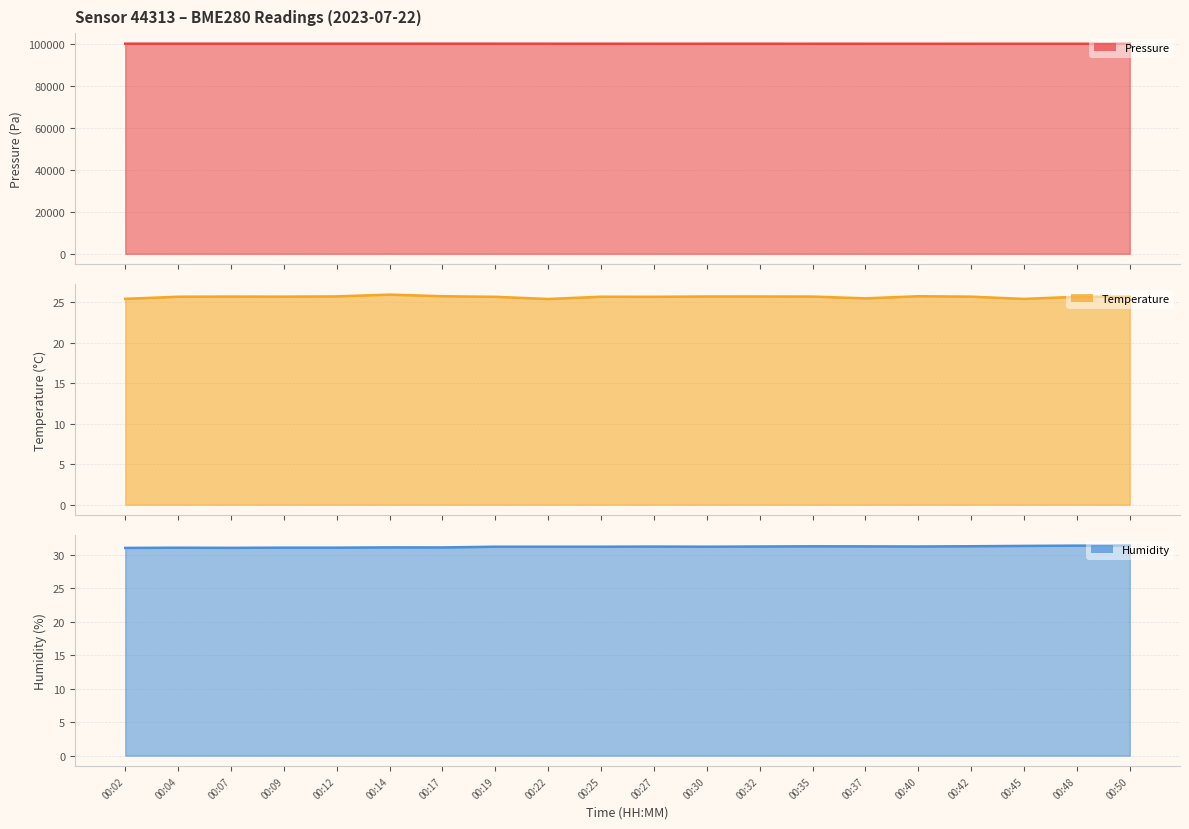

How many values in the humidity series exceed 31?

18